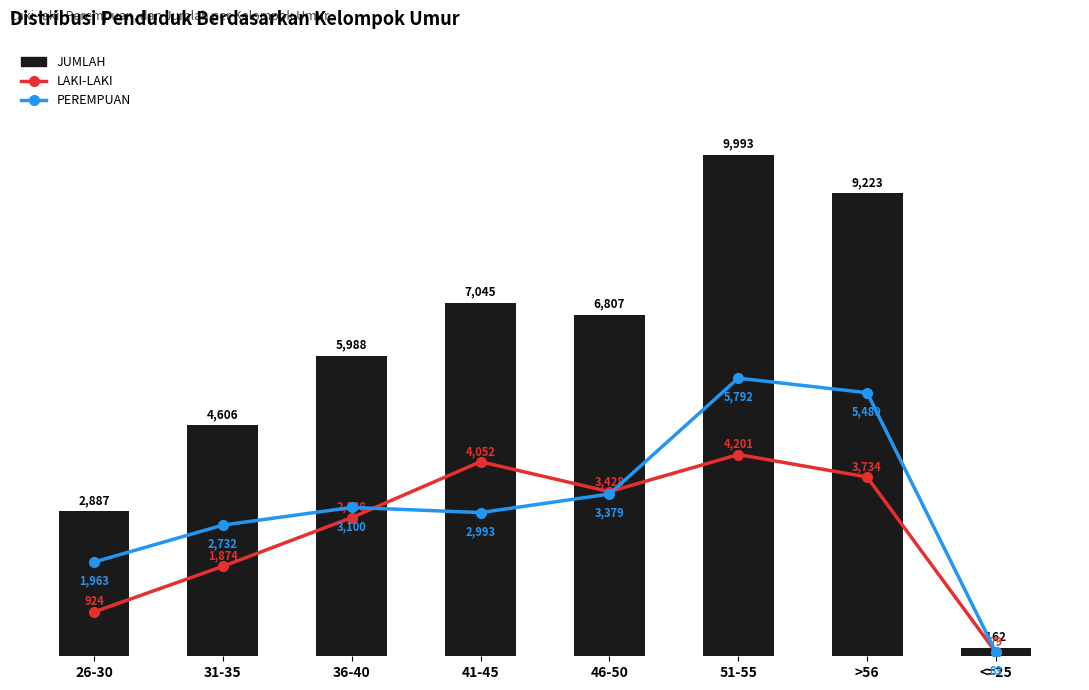

Which series has the widest spread of values?

JUMLAH